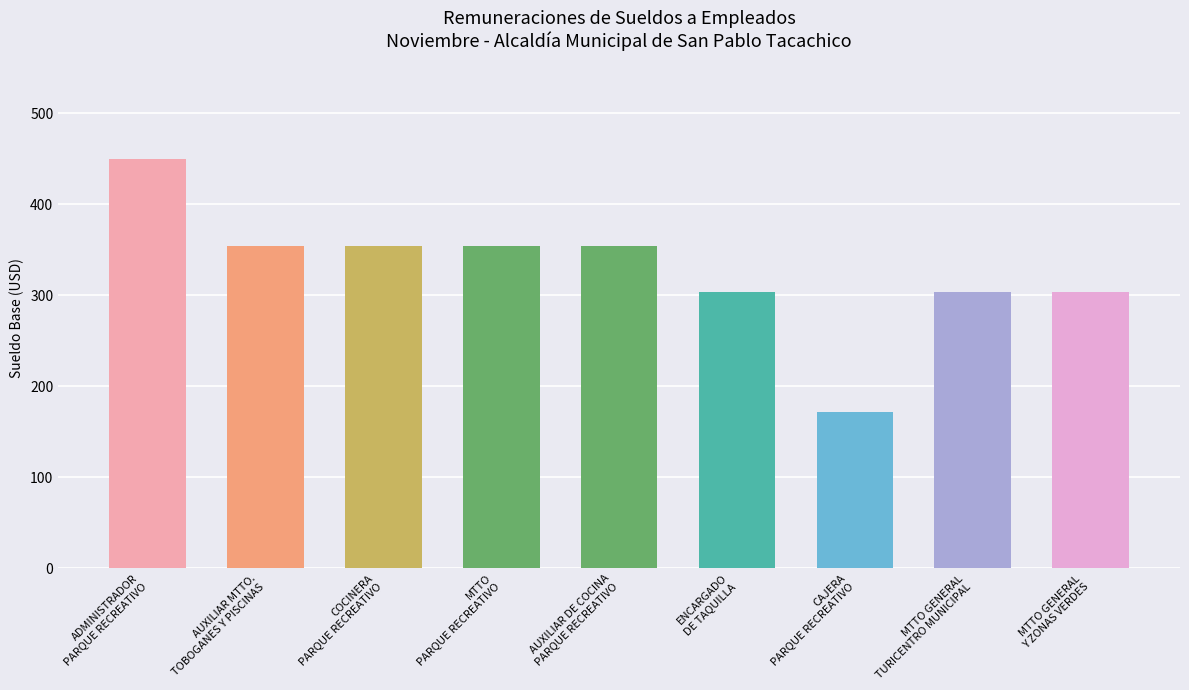

Rank the categories by value from lowest to highest.

CAJERA
PARQUE RECREATIVO, ENCARGADO
DE TAQUILLA, MTTO GENERAL
TURICENTRO MUNICIPAL, MTTO GENERAL
Y ZONAS VERDES, AUXILIAR MTTO.
TOBOGANES Y PISCINAS, COCINERA
PARQUE RECREATIVO, MTTO
PARQUE RECREATIVO, AUXILIAR DE COCINA
PARQUE RECREATIVO, ADMINISTRADOR
PARQUE RECREATIVO